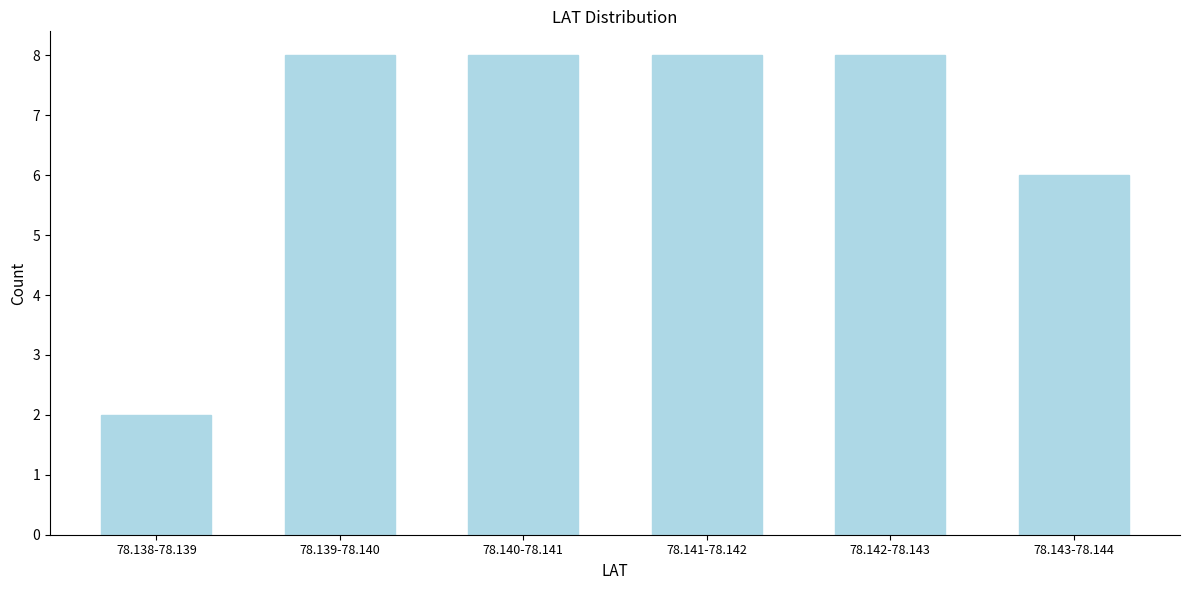

Reading right to left, extract all data points from this chart.

78.143-78.144=6	78.142-78.143=8	78.141-78.142=8	78.140-78.141=8	78.139-78.140=8	78.138-78.139=2